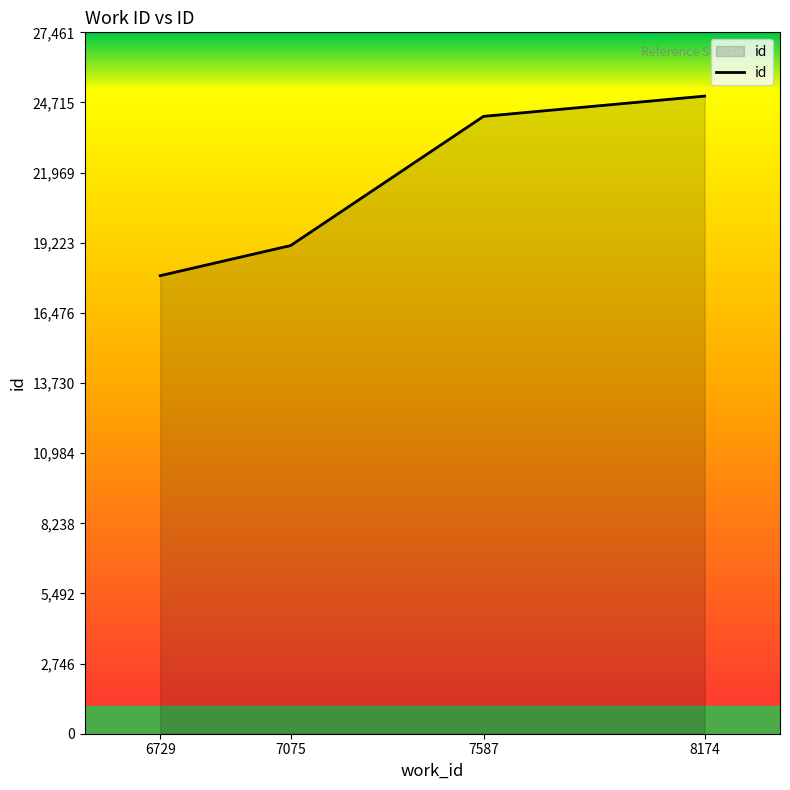

What is the difference between the maximum and second lowest values?

5852